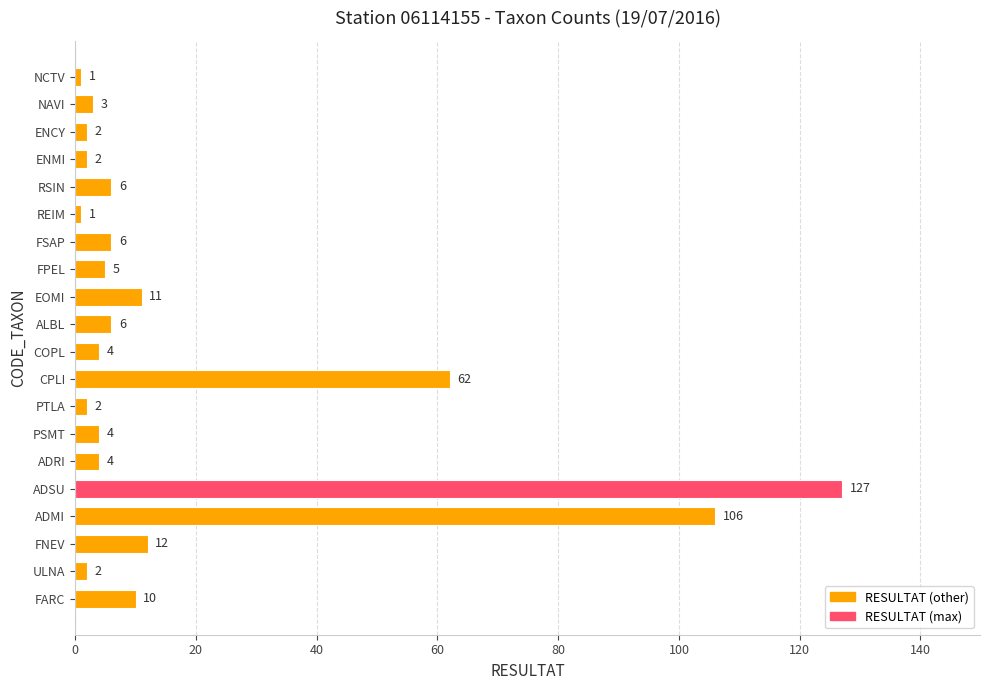

How many categories are shown in the chart?

20